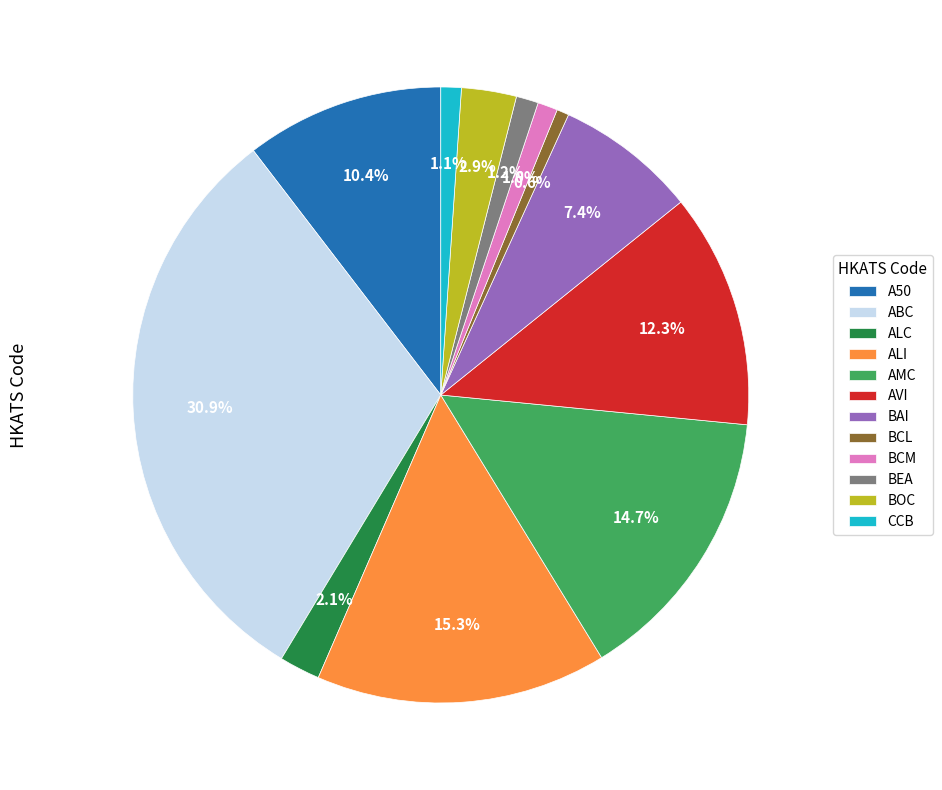

The BAI slice represents 7% of the pie. True or false?

True